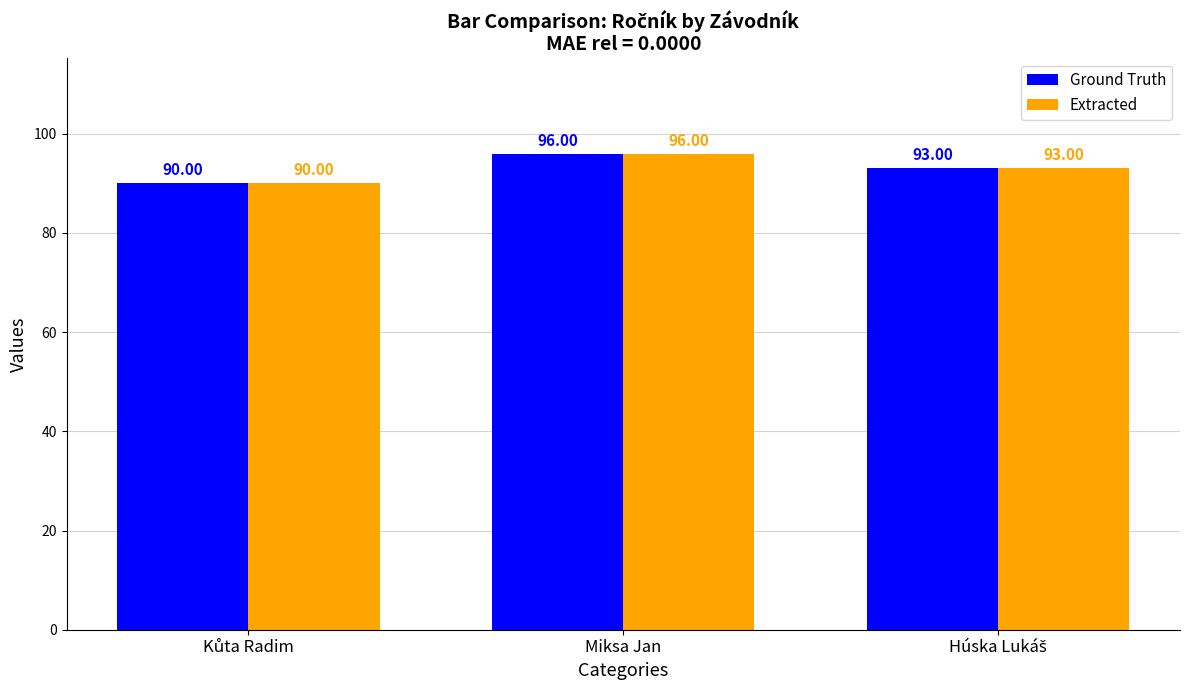

At which category is the sum across all series the highest?

Miksa Jan